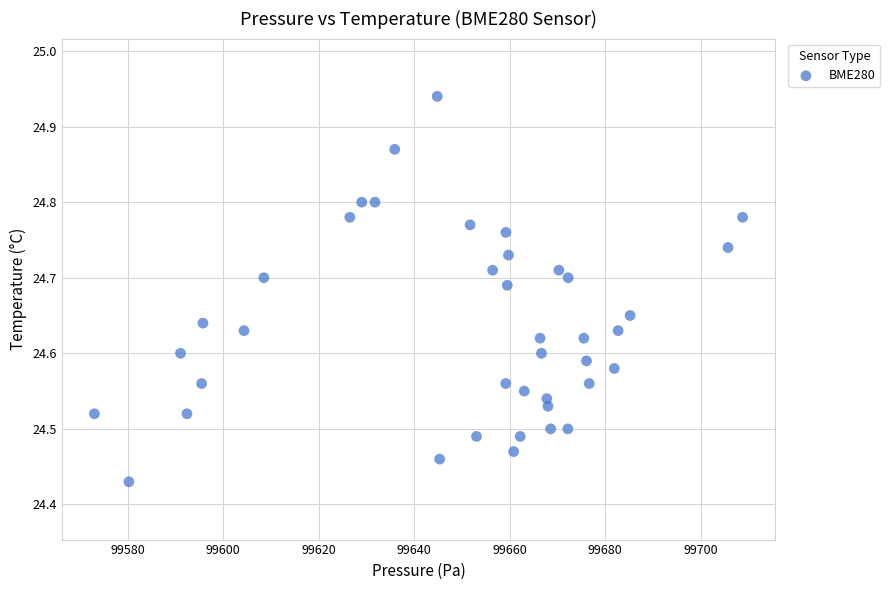

What is the range of Y values (max minus min)?

0.5